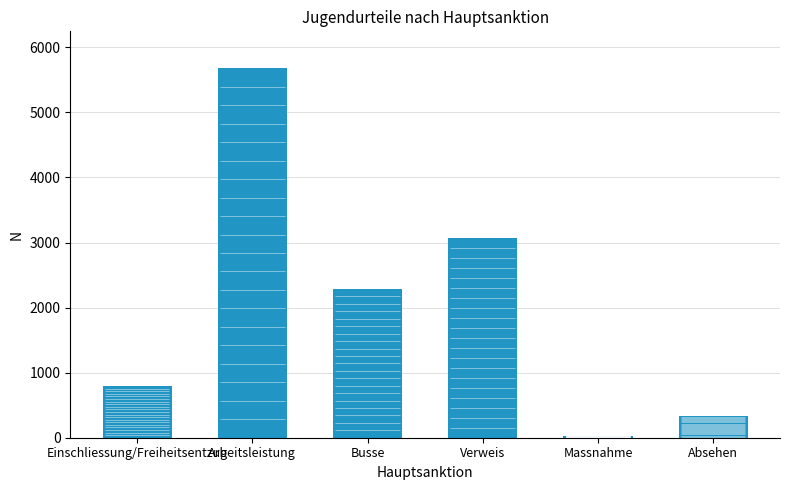

What is the greatest value displayed?

5678